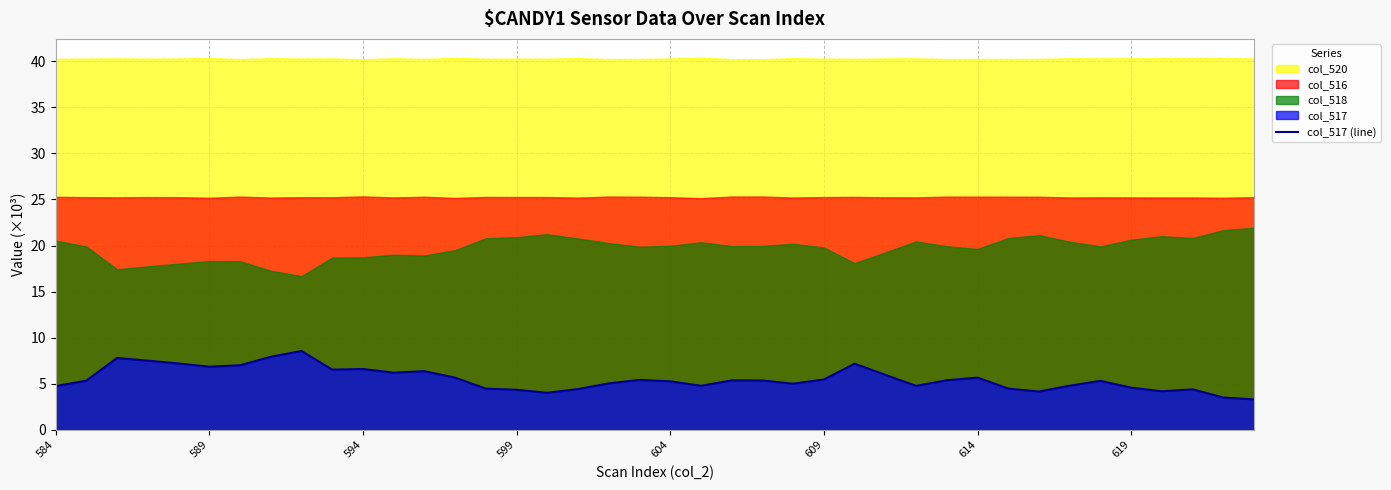

What is the sum of all values?

221.1